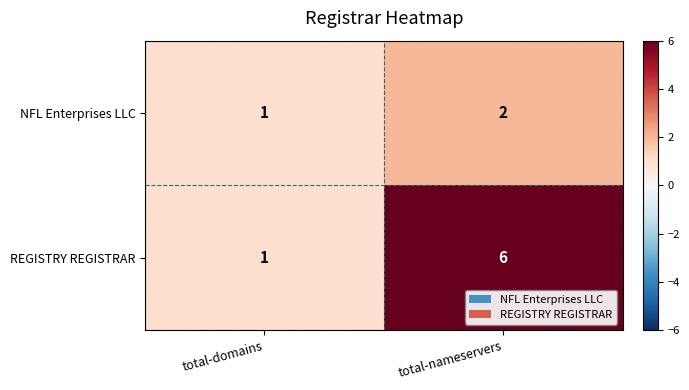

Reading left to right, what are all the values shown in this chart?

NFL Enterprises LLC: total-domains=1	total-nameservers=2
REGISTRY REGISTRAR: total-domains=1	total-nameservers=6